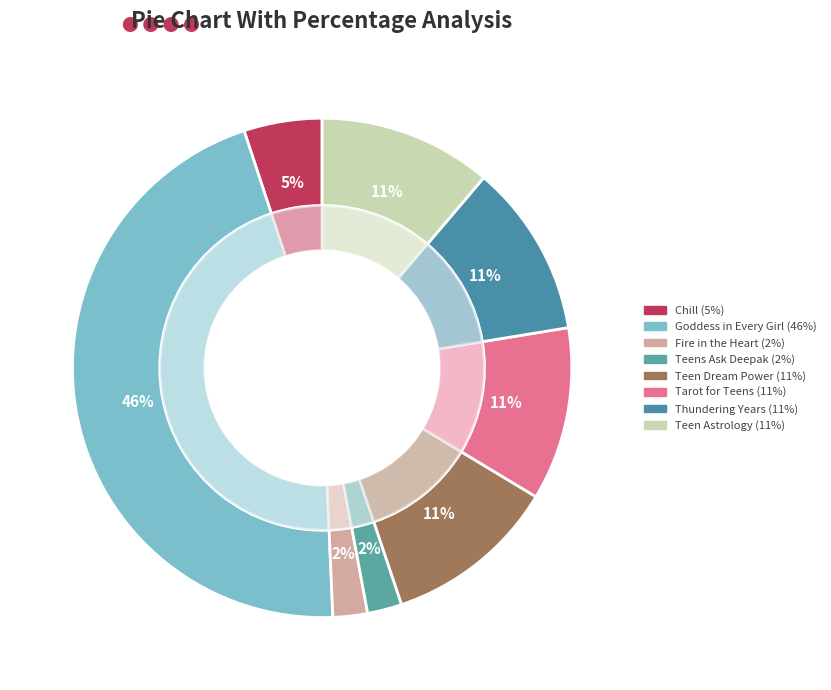

Which category has the biggest portion of the pie?

Goddess in Every Girl